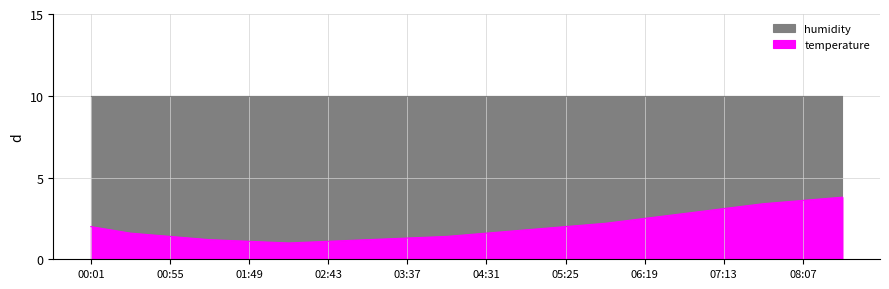

Which label corresponds to the smallest value in the chart?

02:16